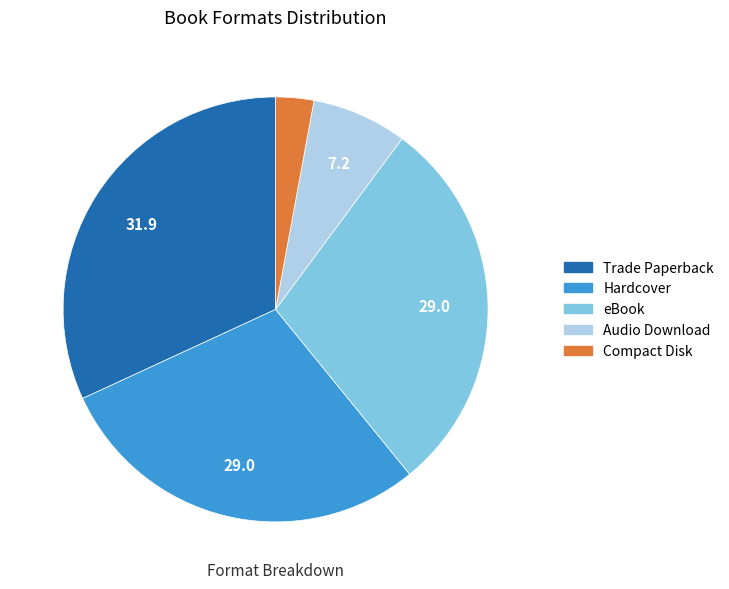

Does Hardcover represent more than half of the total?

No